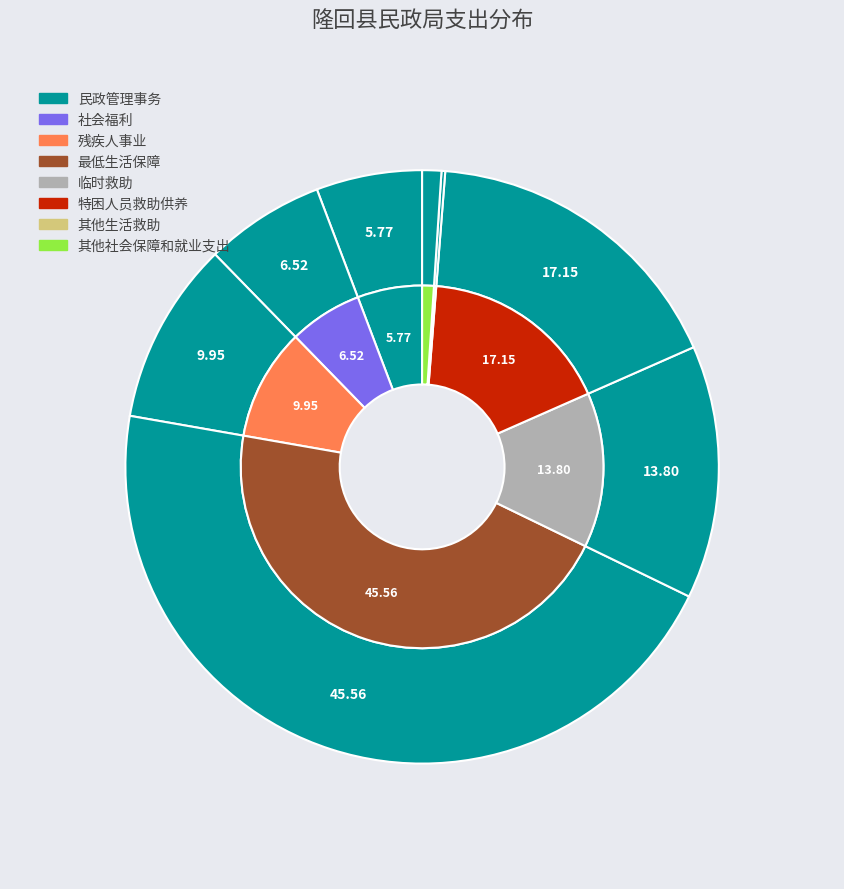

What is the change in value from 民政管理事务 to 其他生活救助?

-1330.9